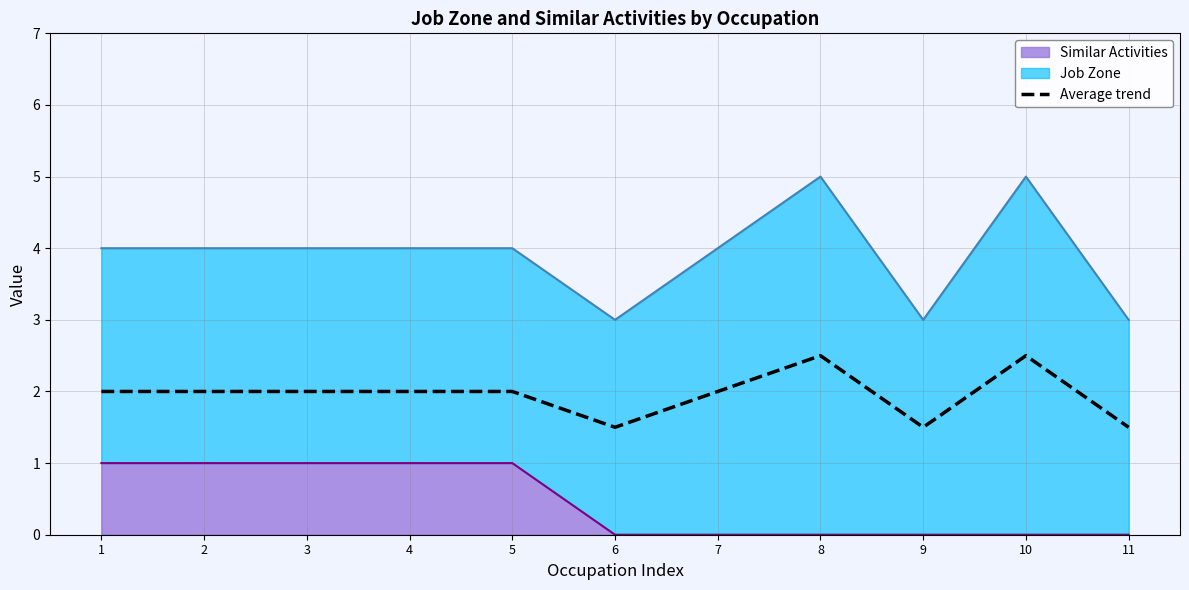

Reading right to left, extract all data points from this chart.

1.5	2.5	1.5	2.5	2.0	1.5	2.0	2.0	2.0	2.0	2.0